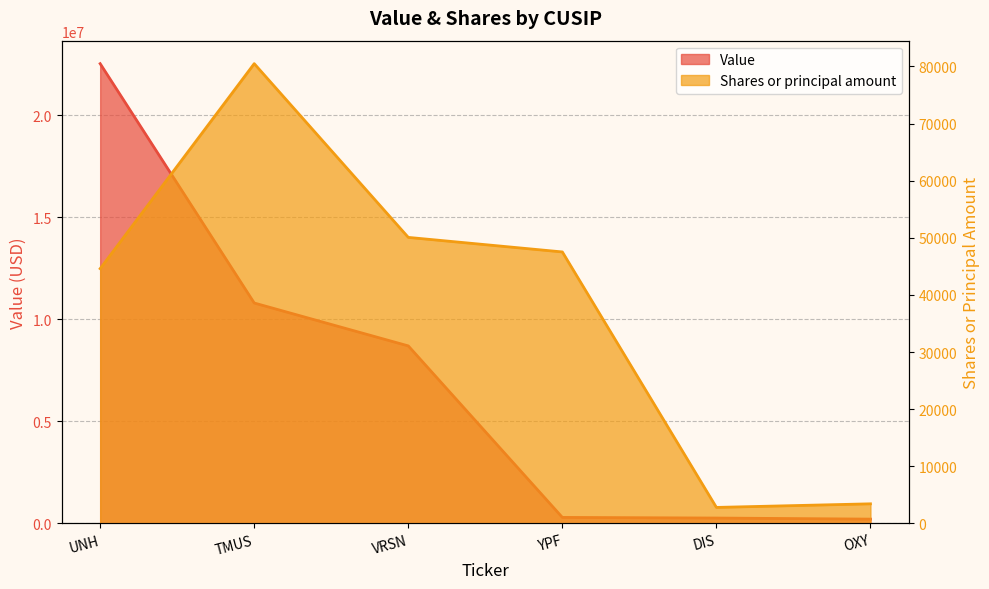

True or false: Value has more than 1 points higher than both neighbors.

False